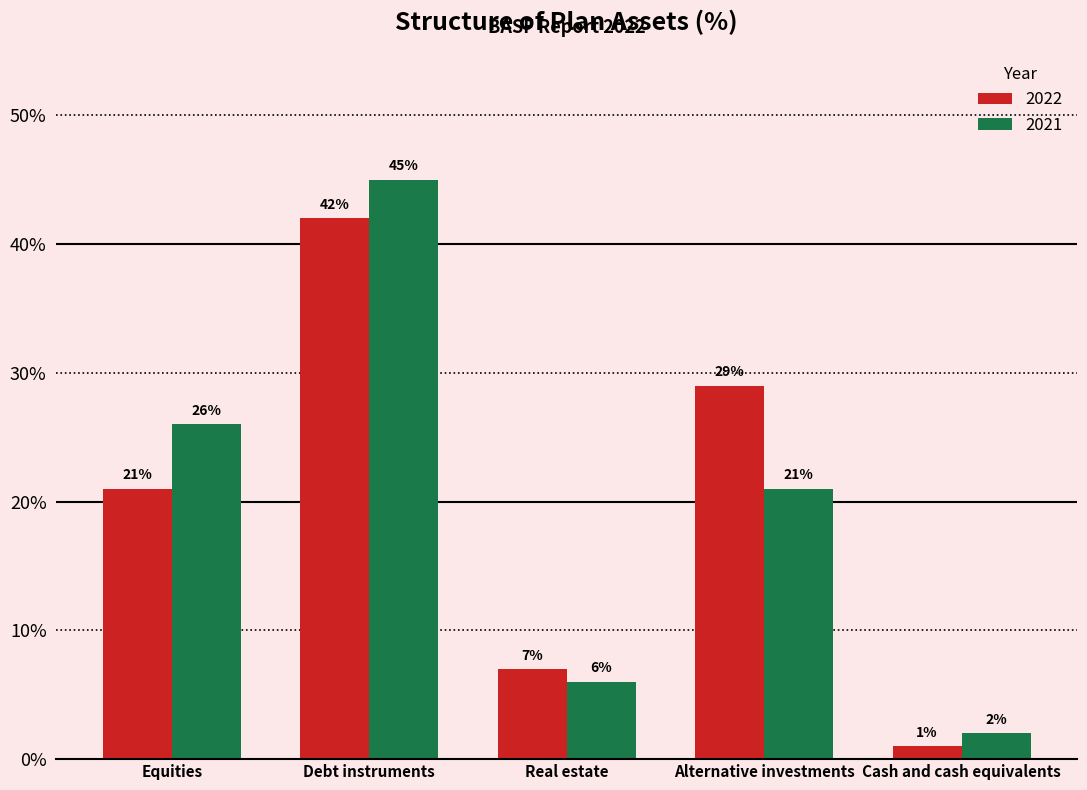

What is the sum of all 2021 values?

100